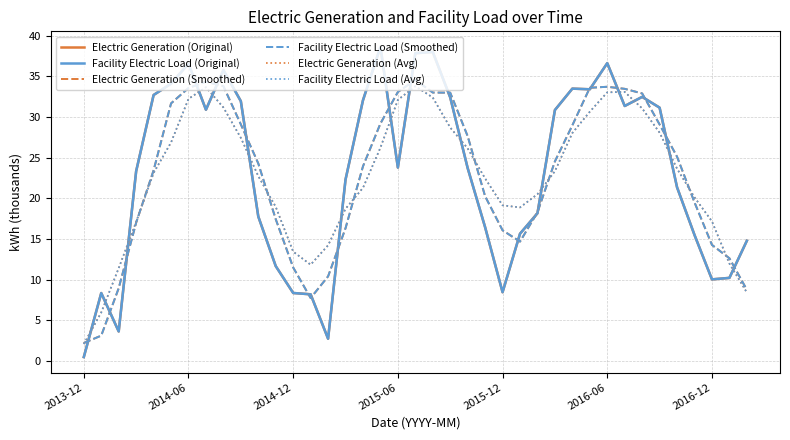

Rank the series by their maximum value, from highest to lowest.

Electric Generation (Original), Facility Electric Load (Original), Electric Generation (Smoothed), Facility Electric Load (Smoothed), Electric Generation (Avg), Facility Electric Load (Avg)